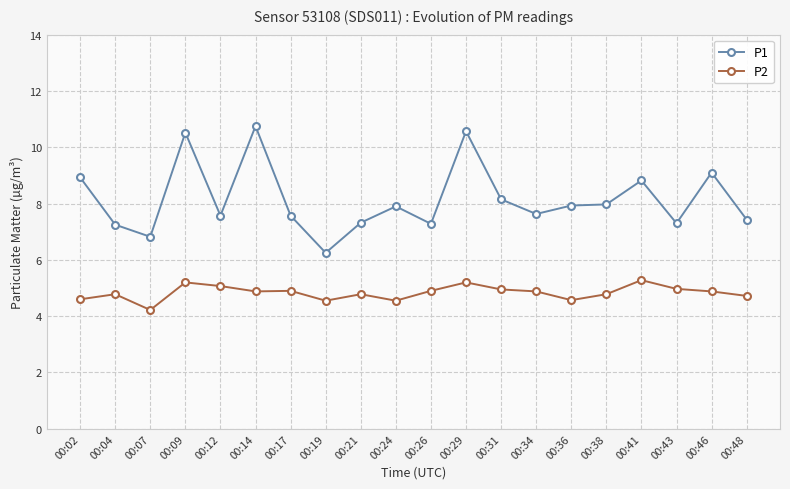

At which category does P1 reach its first local valley?

00:07